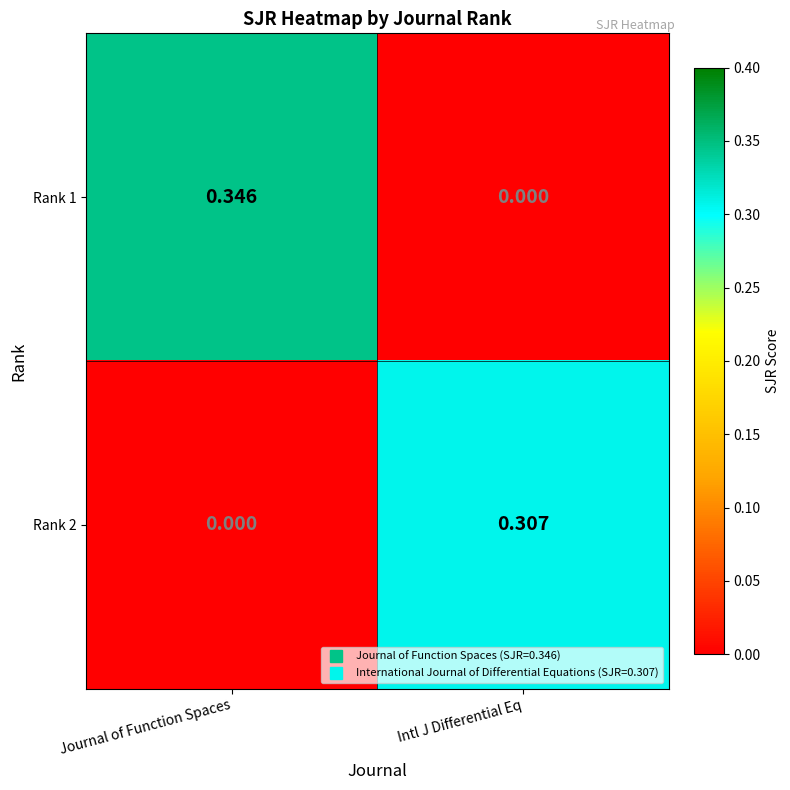

Rank the series by their maximum value, from lowest to highest.

Rank 2, Rank 1